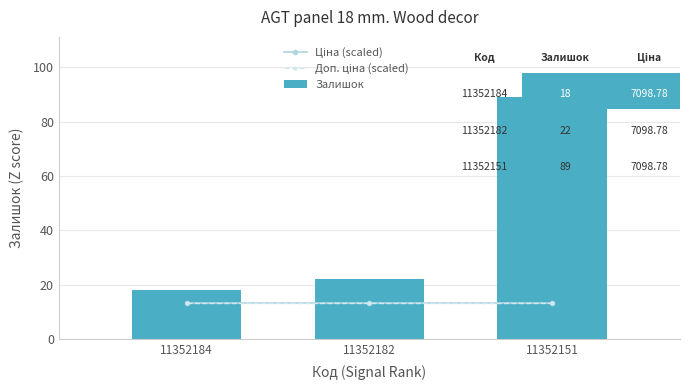

What is the highest value of the Залишок series?

89